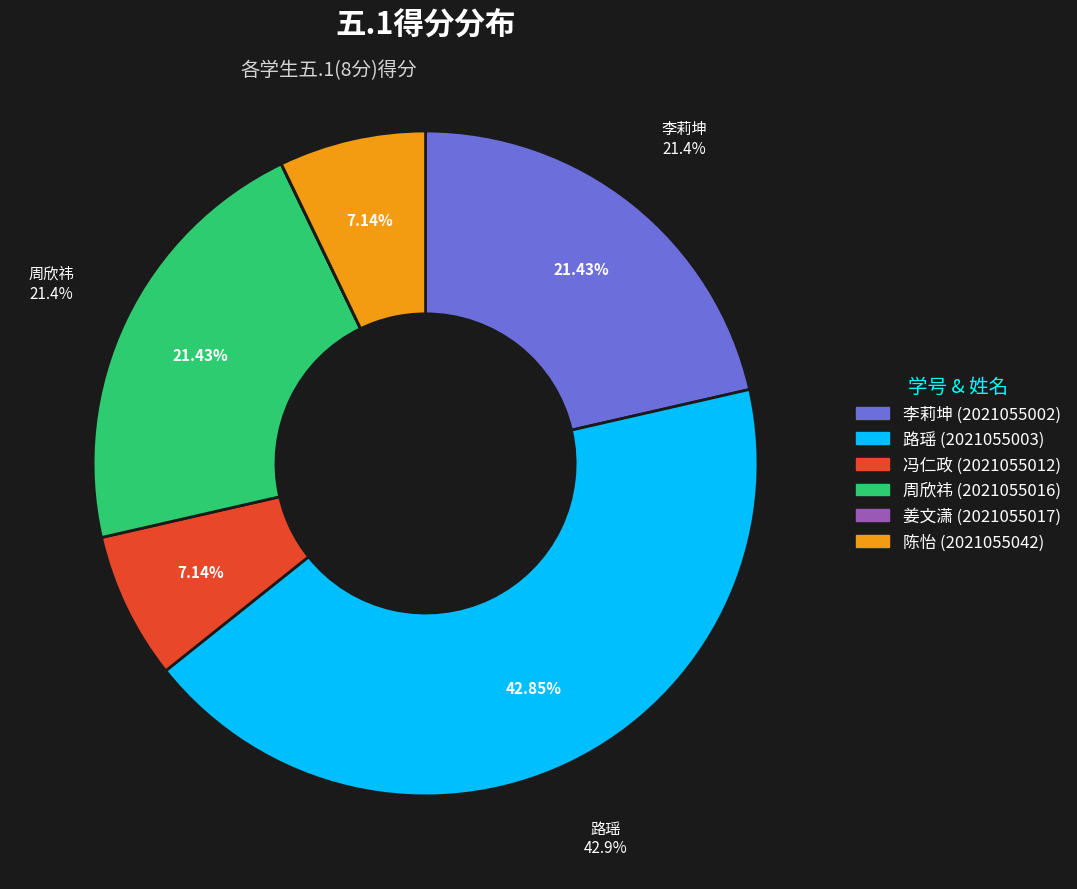

True or false: 2021055017 accounts for 14% of the total.

False